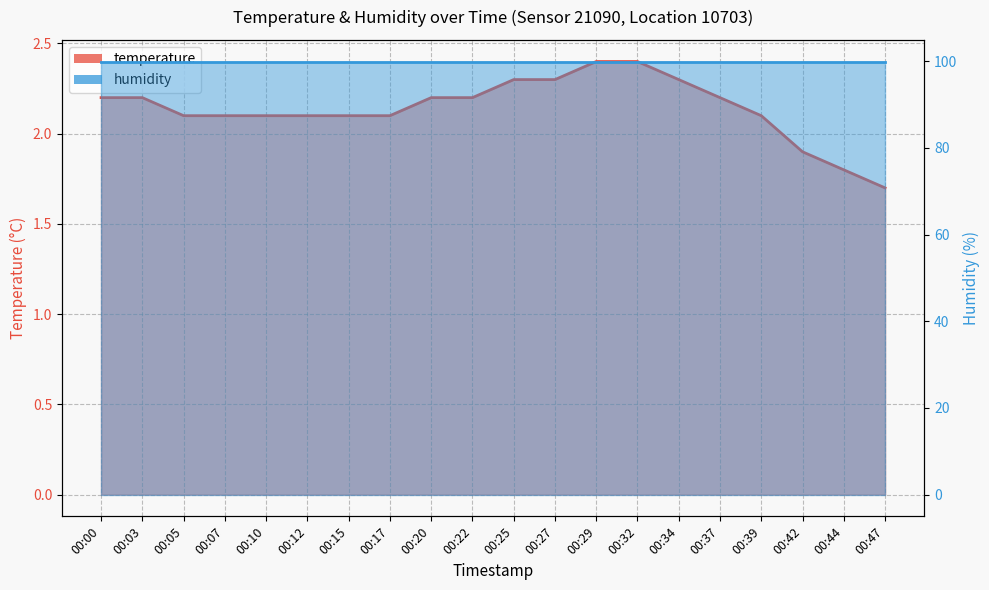

Reading left to right, list all the values displayed in this chart.

2.2	2.2	2.1	2.1	2.1	2.1	2.1	2.1	2.2	2.2	2.3	2.3	2.4	2.4	2.3	2.2	2.1	1.9	1.8	1.7